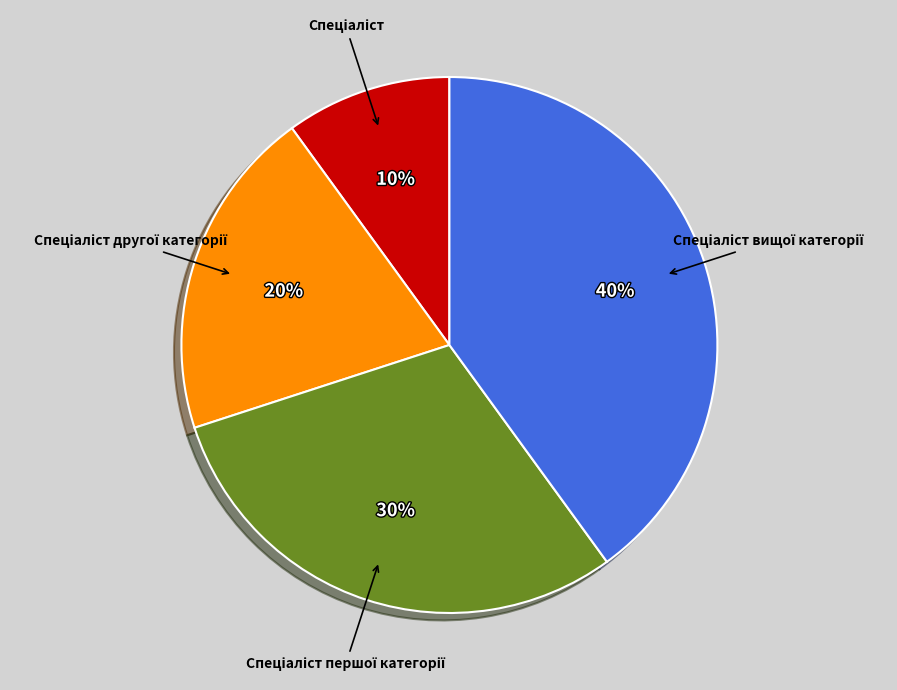

Does any single category account for the majority?

No